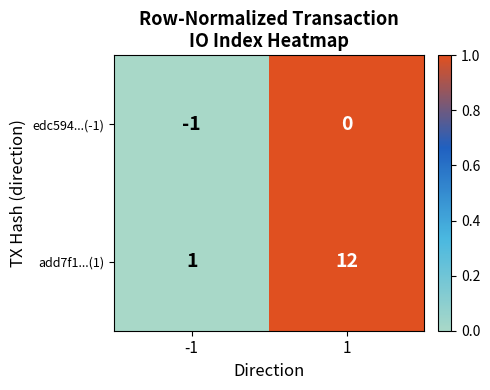

Which series changed the most between -1 and 1?

add7f1...(1)